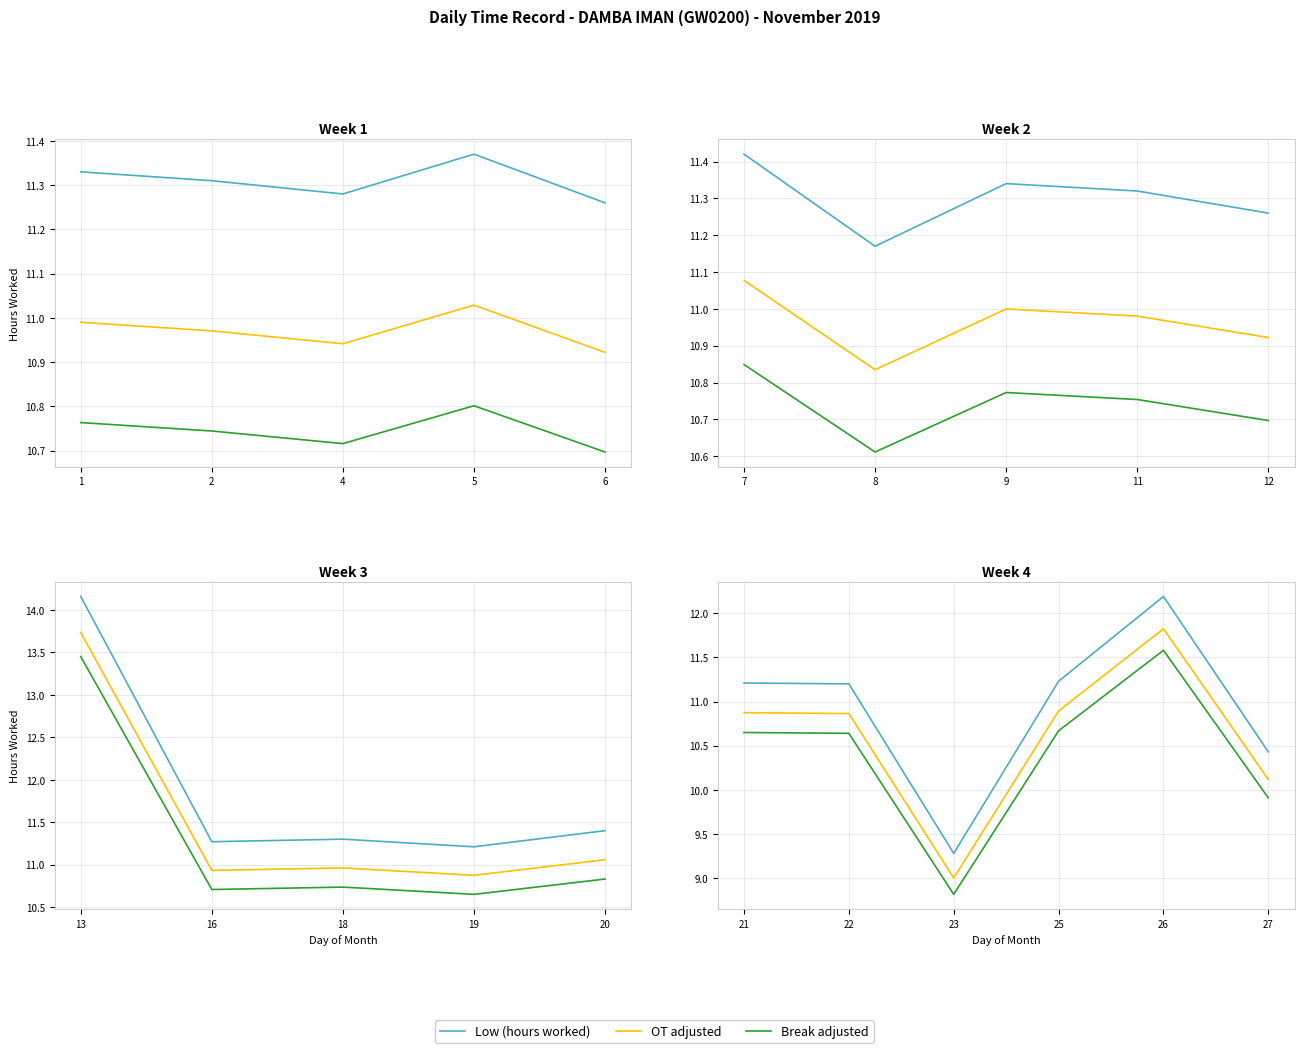

True or false: Break adjusted has more than 2 points higher than both neighbors.

False